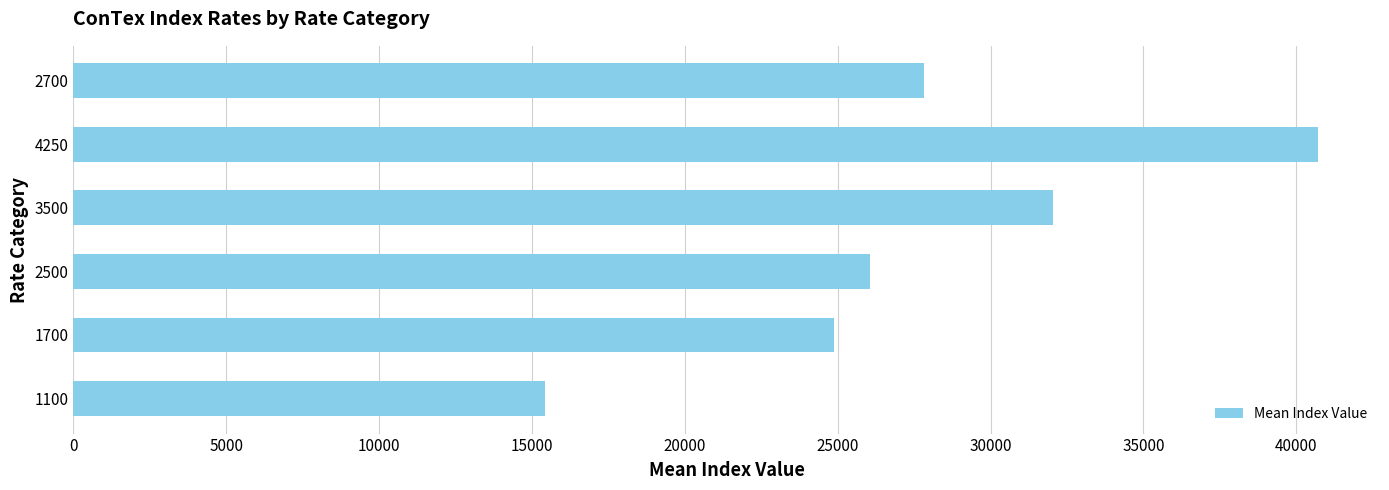

True or false: the data shows 24878.5 at 1700.

True